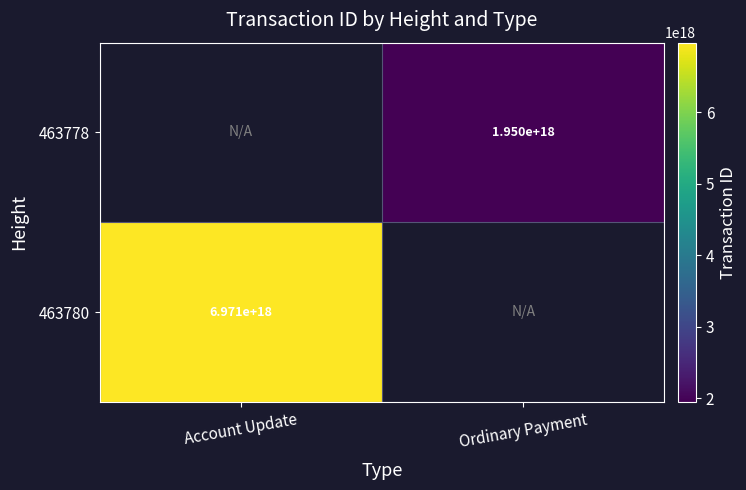

The 463778 series shows 1950000000000000000 at Ordinary Payment. True or false?

True